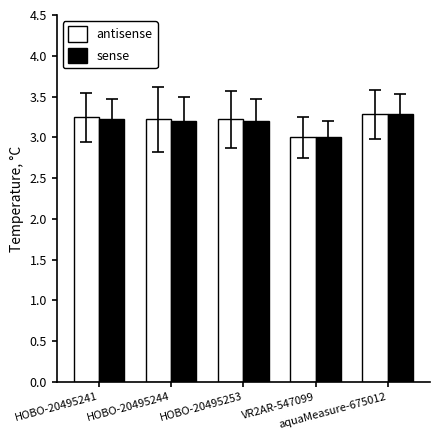

What is the total value across all series at HOBO-20495253?

6.4